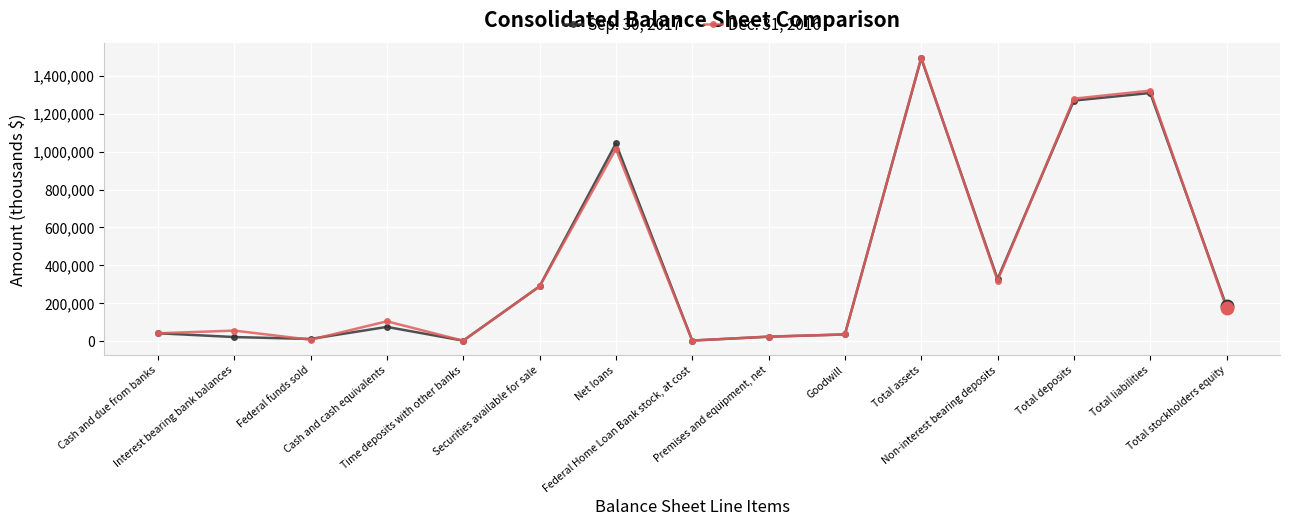

How many series are shown in this chart?

2